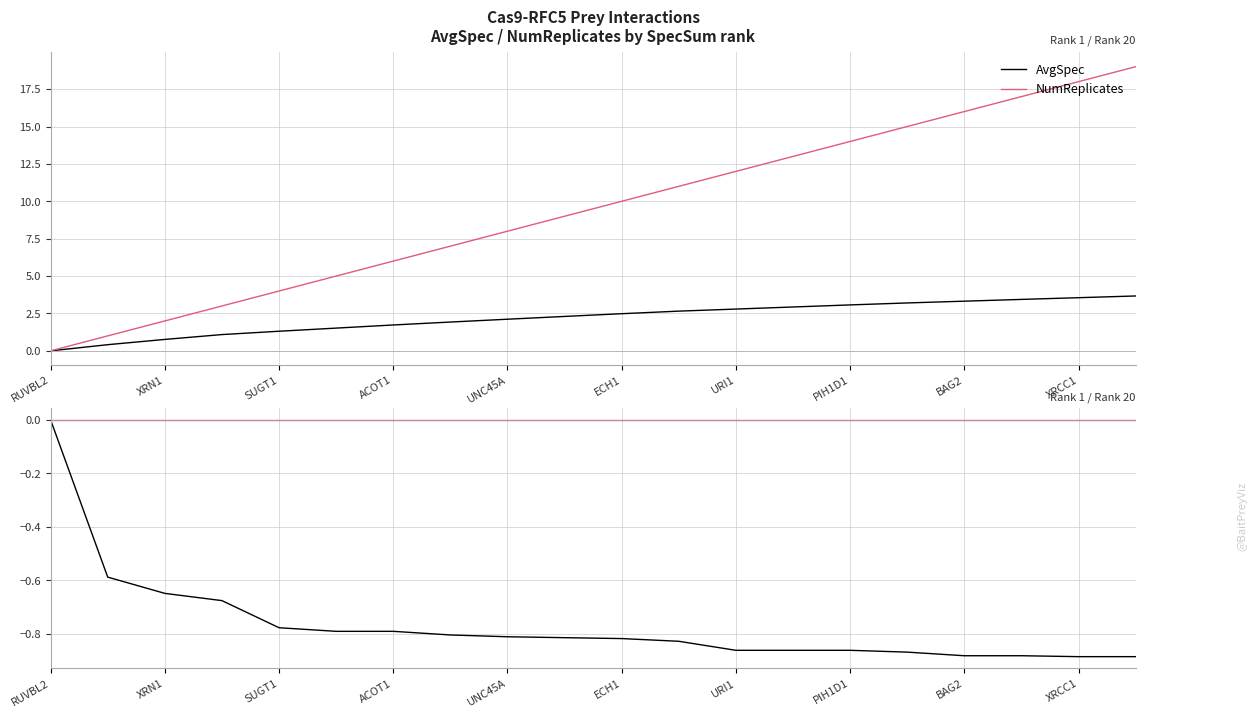

Reading left to right, transcribe all the data shown in this chart.

AvgSpec: 0.0	-0.6	-0.6	-0.7	-0.8	-0.8	-0.8	-0.8	-0.8	-0.8	-0.8	-0.8	-0.9	-0.9	-0.9	-0.9	-0.9	-0.9	-0.9	-0.9
NumReplicates: 0.0	0.0	0.0	0.0	0.0	0.0	0.0	0.0	0.0	0.0	0.0	0.0	0.0	0.0	0.0	0.0	0.0	0.0	0.0	0.0